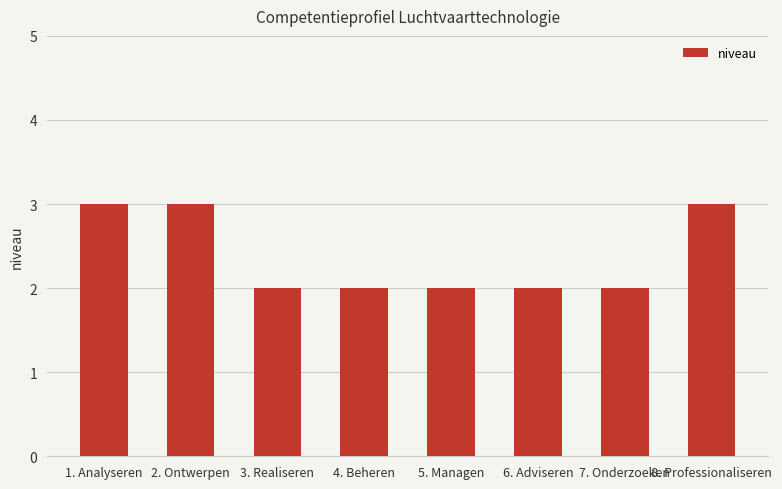

The chart shows a value of 1 at 5. Managen. True or false?

False